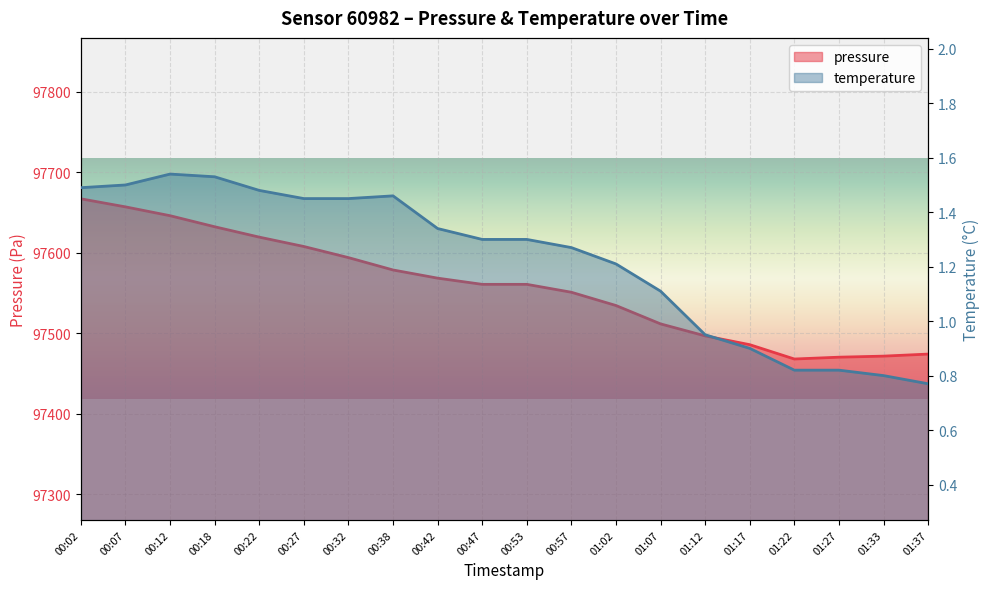

What is the difference between the maximum and minimum values in the temperature series?

0.8